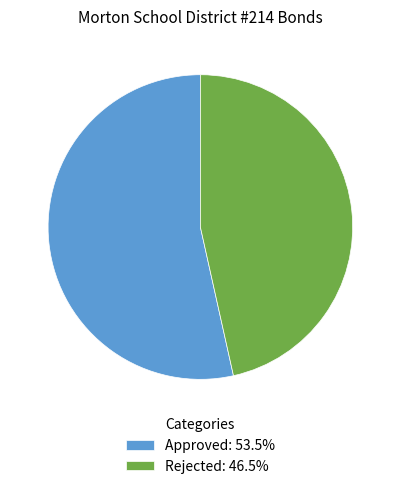

Which slice is the largest?

Approved